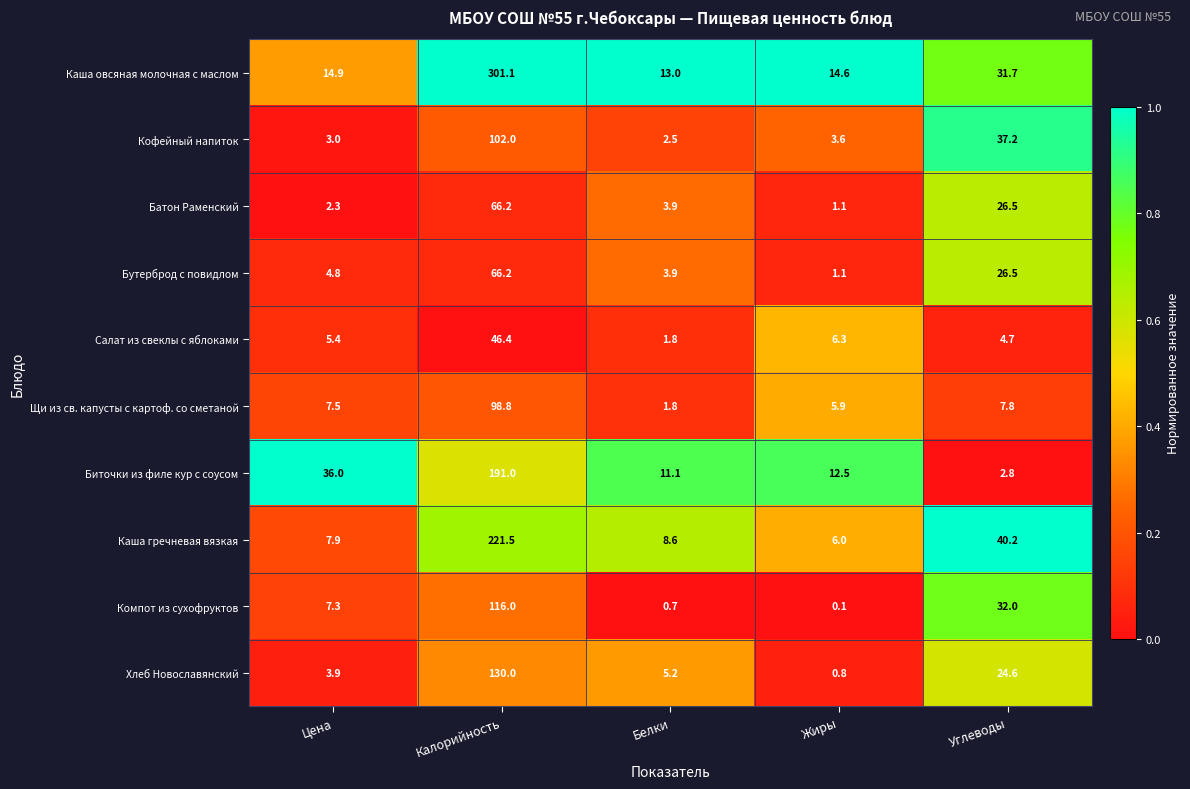

What is the difference between the maximum and minimum values in the Кофейный напиток series?

99.5